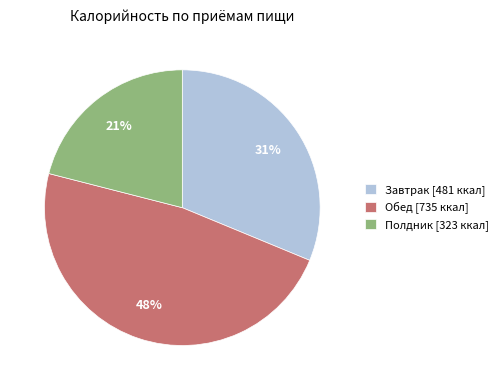

Combined, do Полдник [323 ккал] and Завтрак [481 ккал] account for over 50%?

Yes